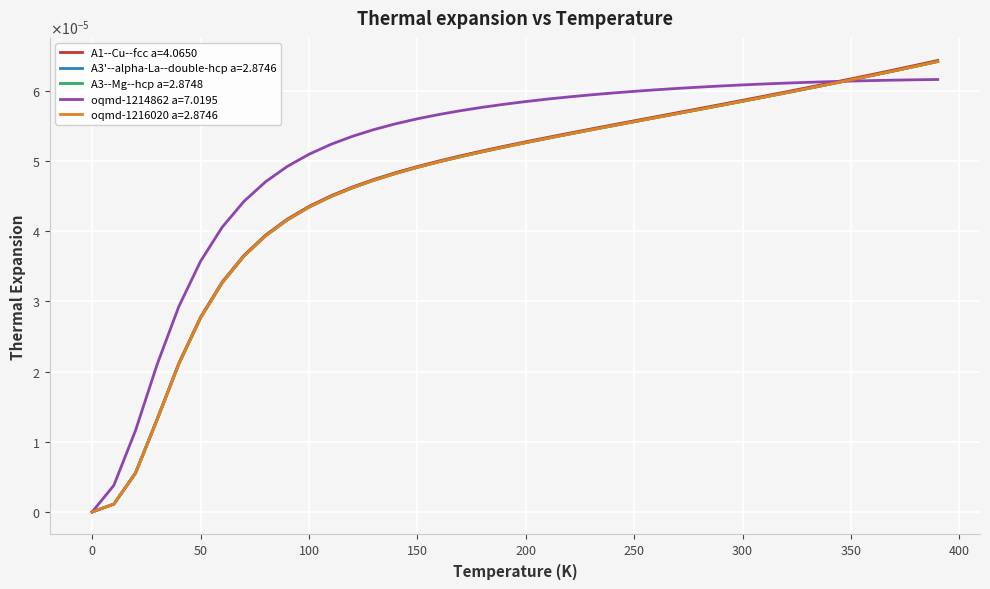

Does the chart have visible grid lines?

Yes